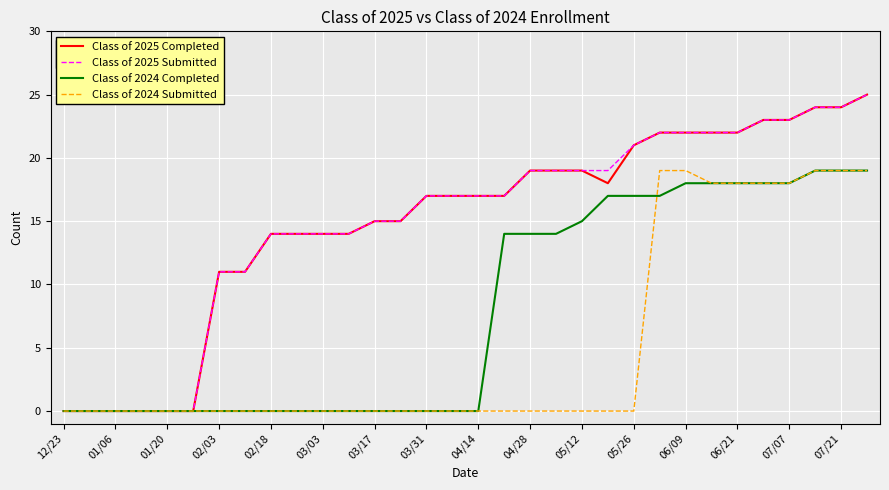

What is the maximum value shown in the chart?

25